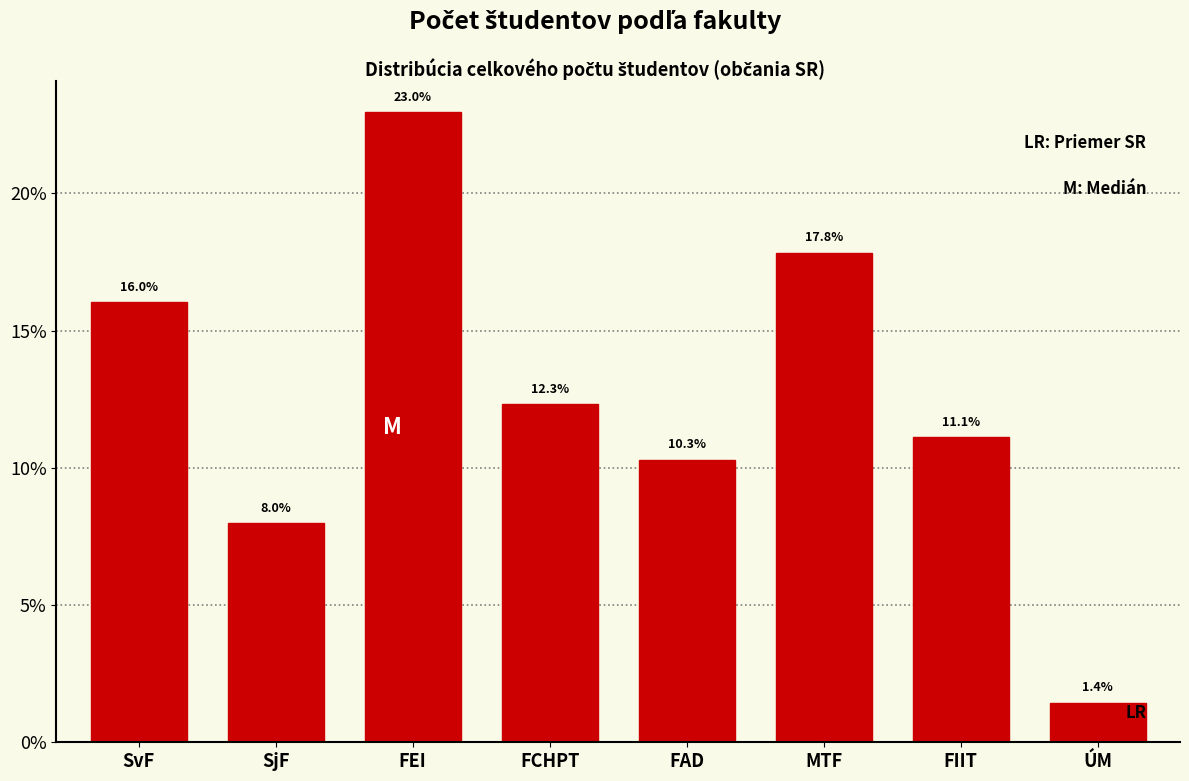

Reading right to left, transcribe all the data shown in this chart.

1.4	11.1	17.8	10.3	12.3	23.0	8.0	16.0